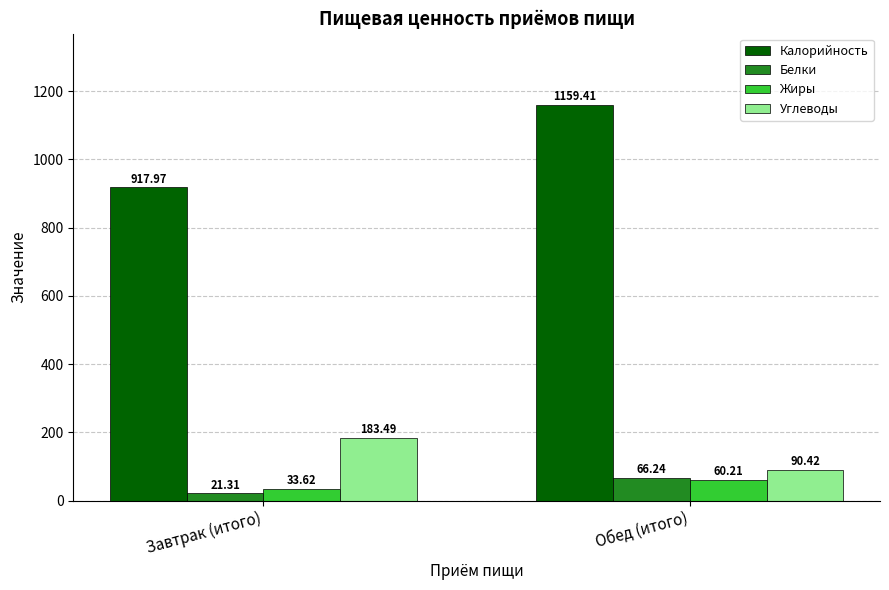

What is the minimum value shown in the chart?

21.3